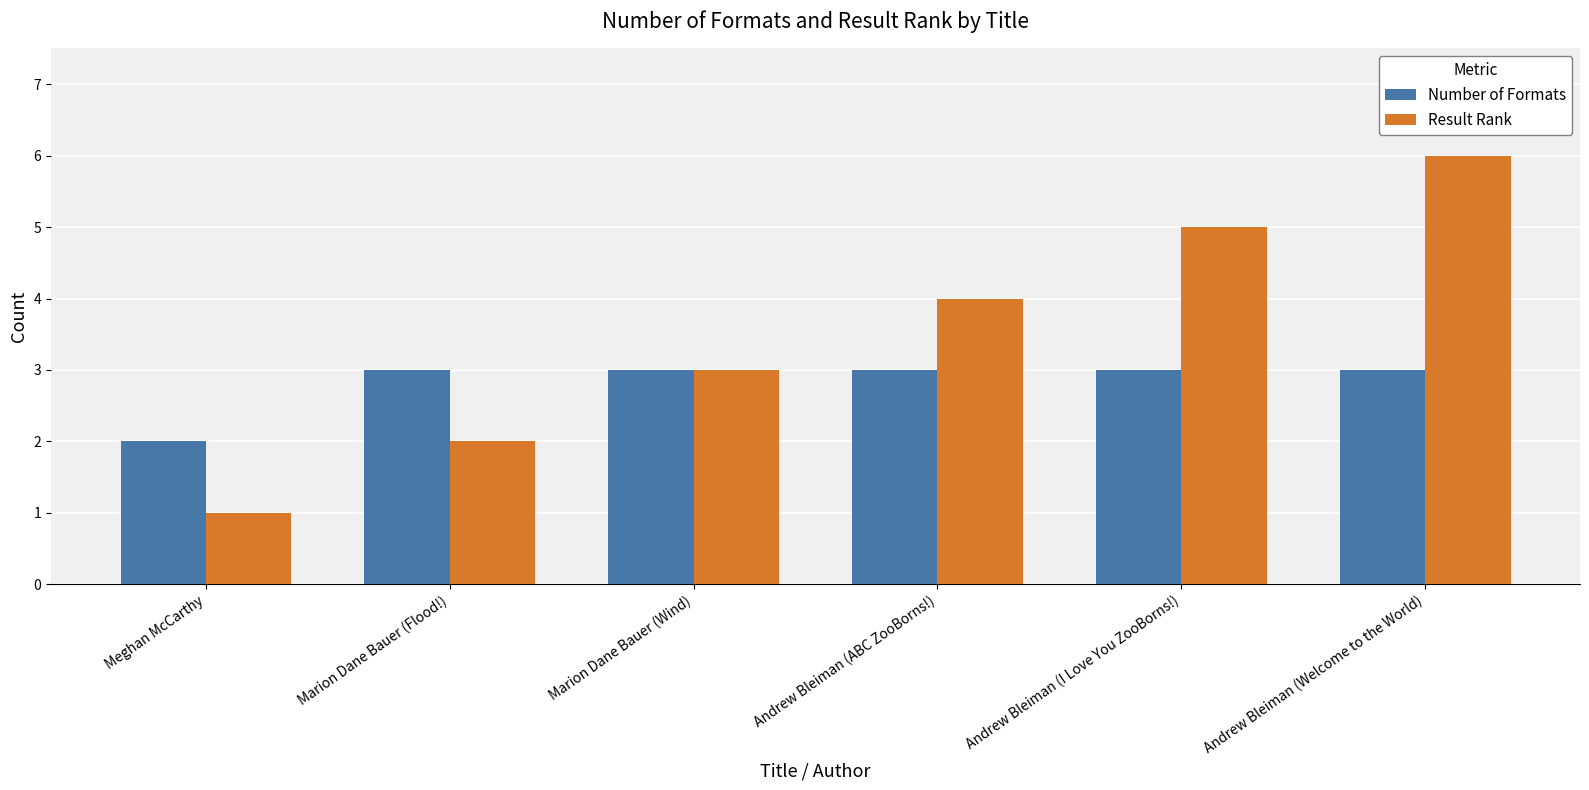

At which label does Result Rank reach its peak?

Andrew Bleiman (Welcome to the World)